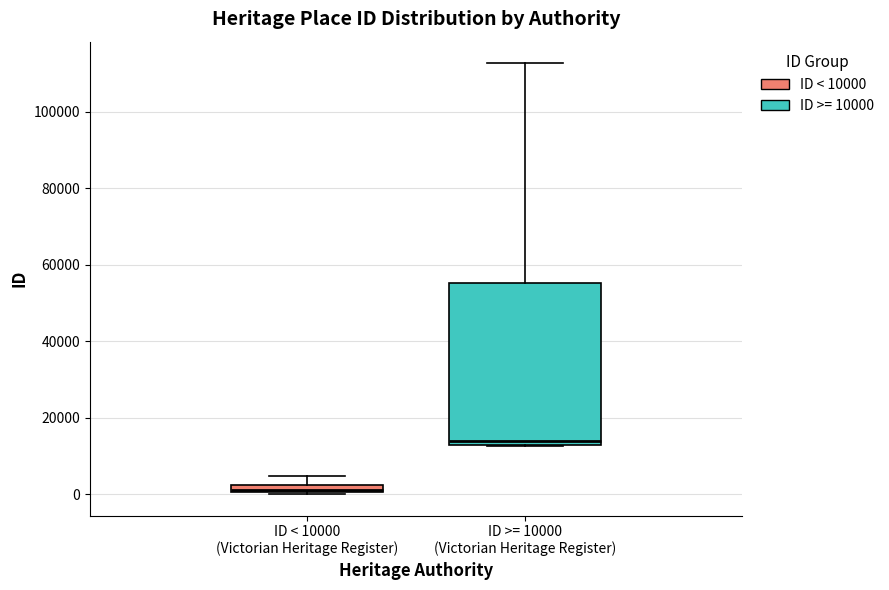

Where does the upper whisker of the box for ID >= 10000 (Victorian Heritage Register) end on the y-axis? The values are not printed on the chart, so give them approximately, as read against the axis.

112000